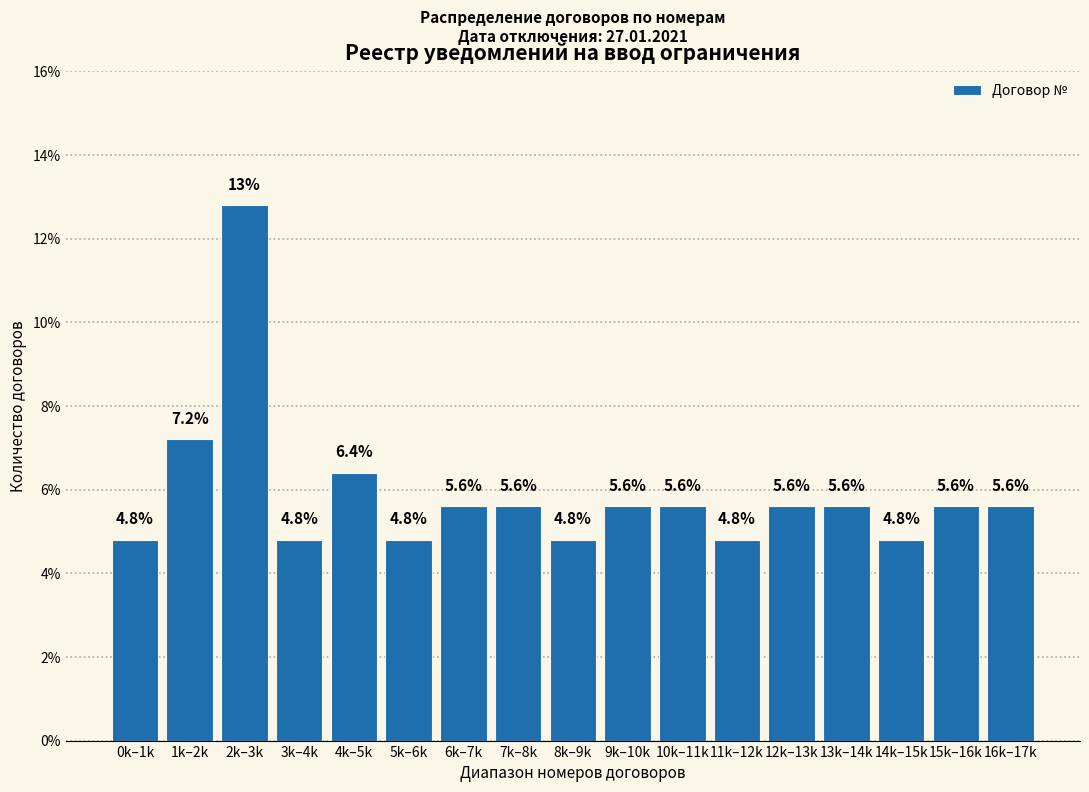

Reading left to right, transcribe all the data shown in this chart.

0k–1k=4.8	1k–2k=7.2	2k–3k=12.8	3k–4k=4.8	4k–5k=6.4	5k–6k=4.8	6k–7k=5.6	7k–8k=5.6	8k–9k=4.8	9k–10k=5.6	10k–11k=5.6	11k–12k=4.8	12k–13k=5.6	13k–14k=5.6	14k–15k=4.8	15k–16k=5.6	16k–17k=5.6